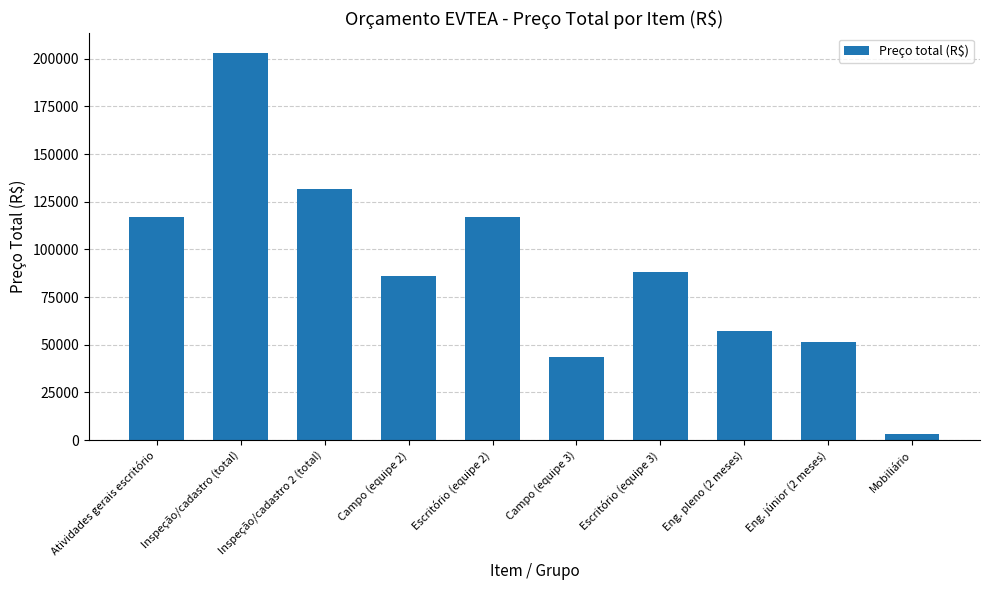

Reading left to right, list all the values displayed in this chart.

116842.1	203135.9	131900.2	86293.8	116842.1	43754.1	88146.1	57392.0	51248.4	3068.9